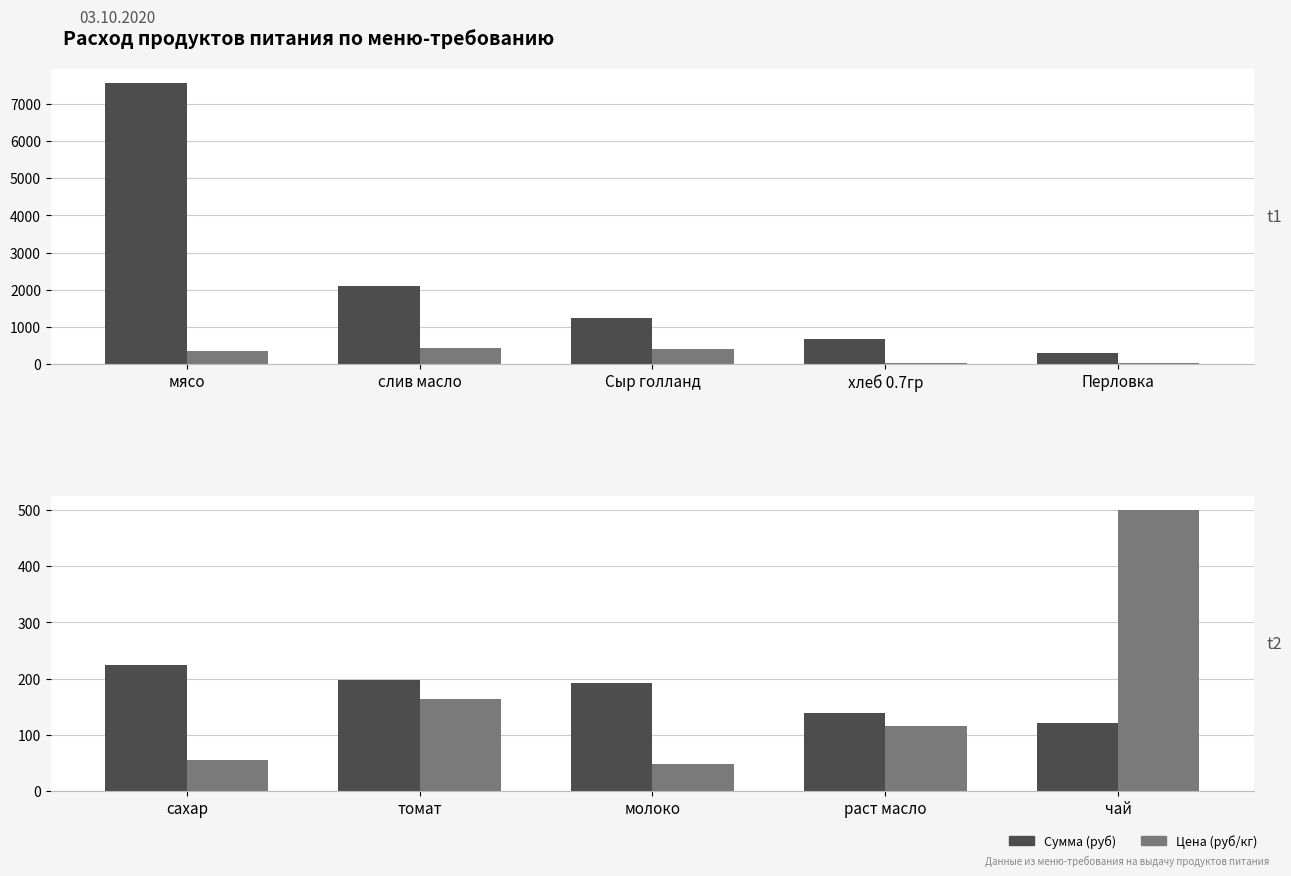

What are all the series names shown in the legend?

Сумма (руб), Цена (руб/кг)